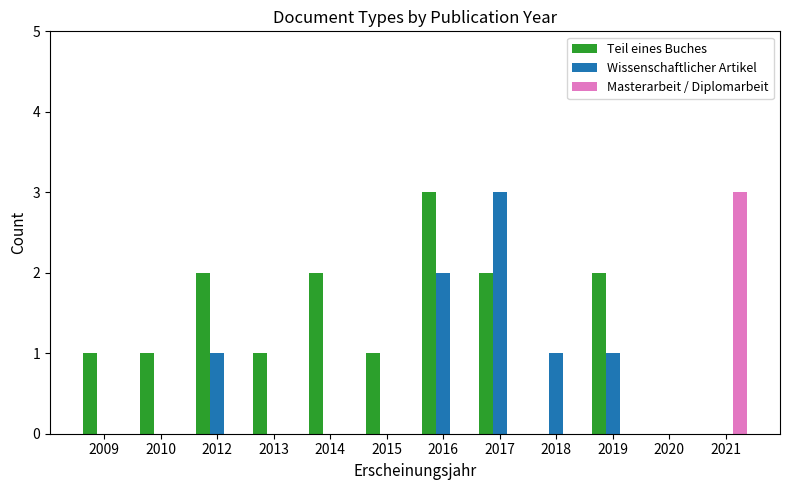

What is the sum of all Masterarbeit / Diplomarbeit values?

3